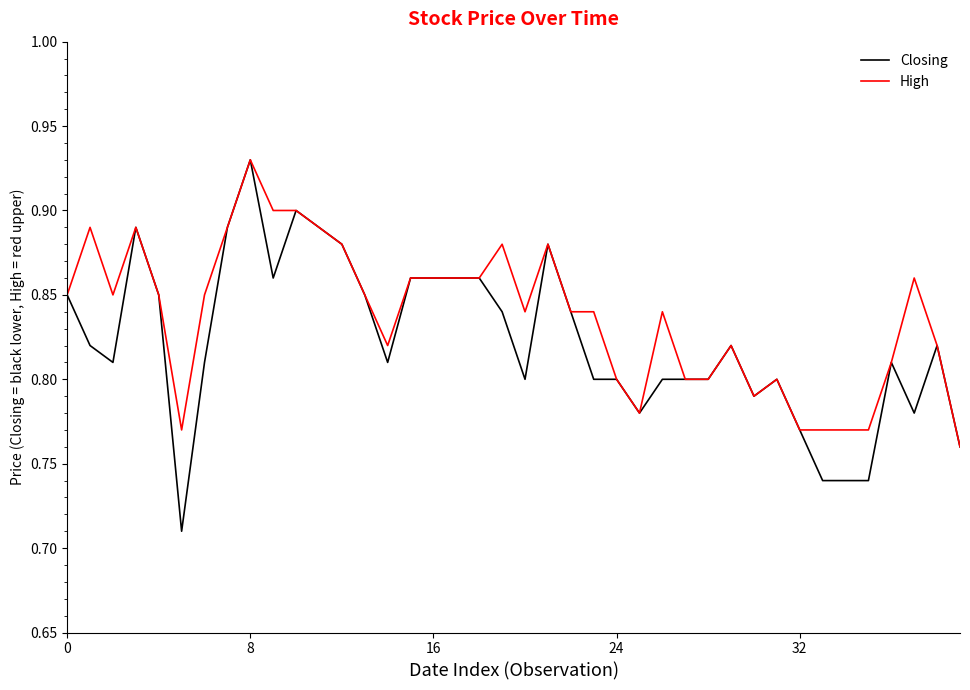

Which series has the widest spread of values?

Closing